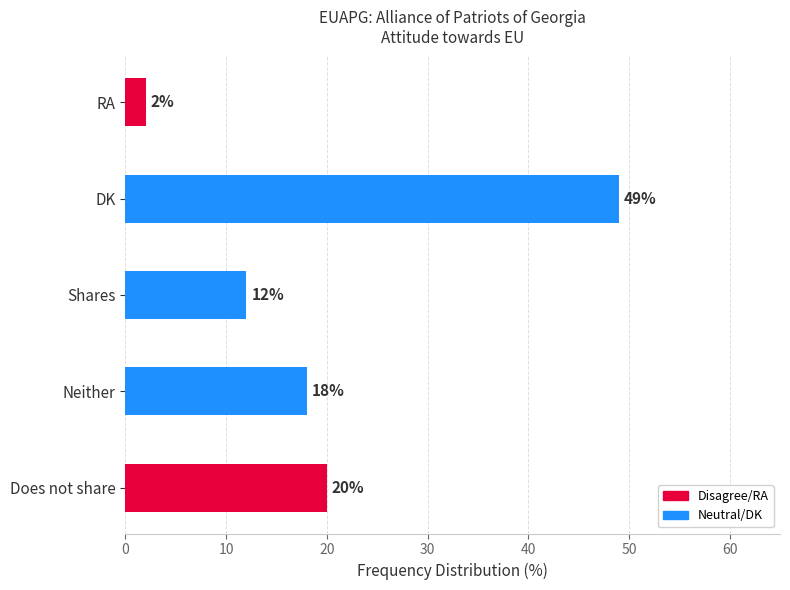

What is the approximate value at DK?

49